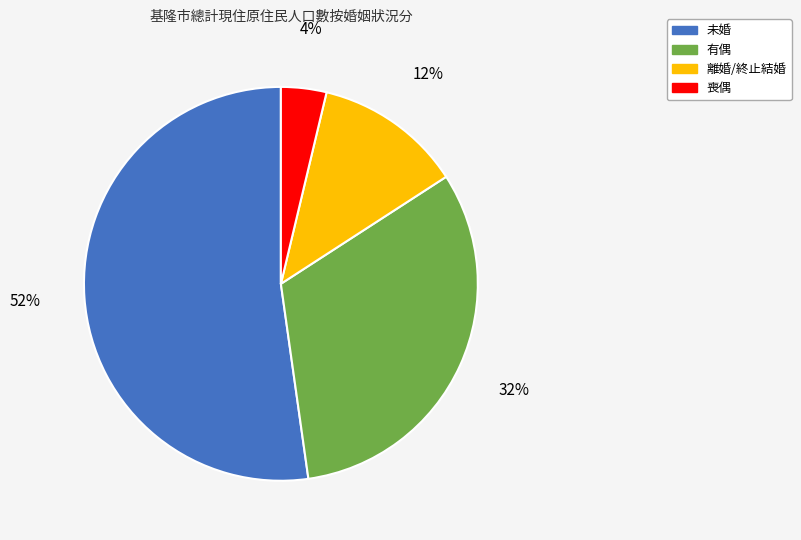

How many segments does this pie chart have?

4